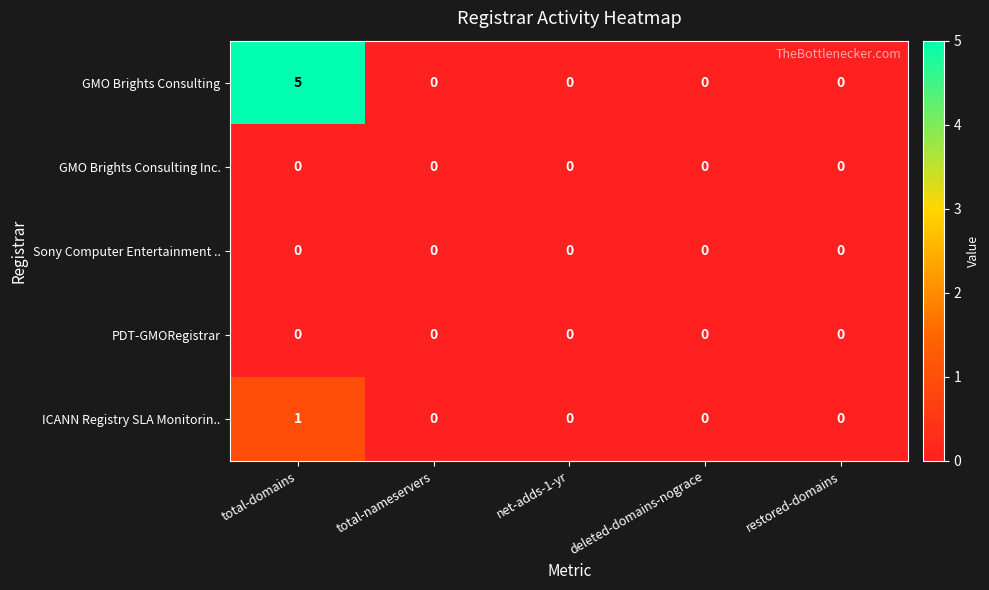

Which series has the largest range (max minus min)?

GMO Brights Consulting